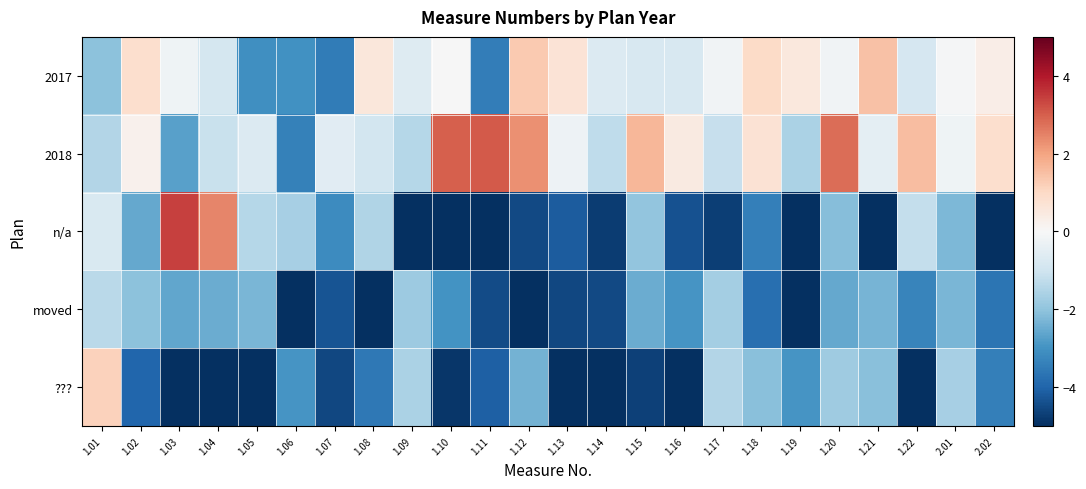

Between 1.15 and 1.17, which series saw the biggest shift?

???